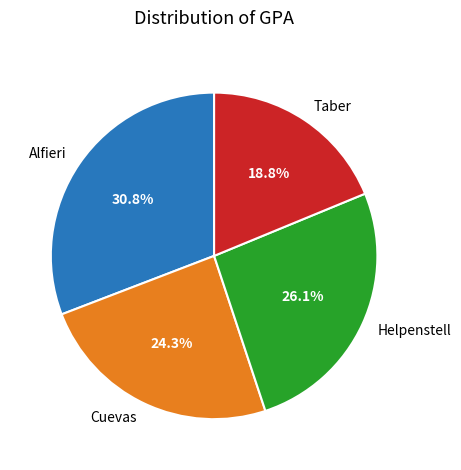

Is it true that Cuevas is 15% of the pie?

False